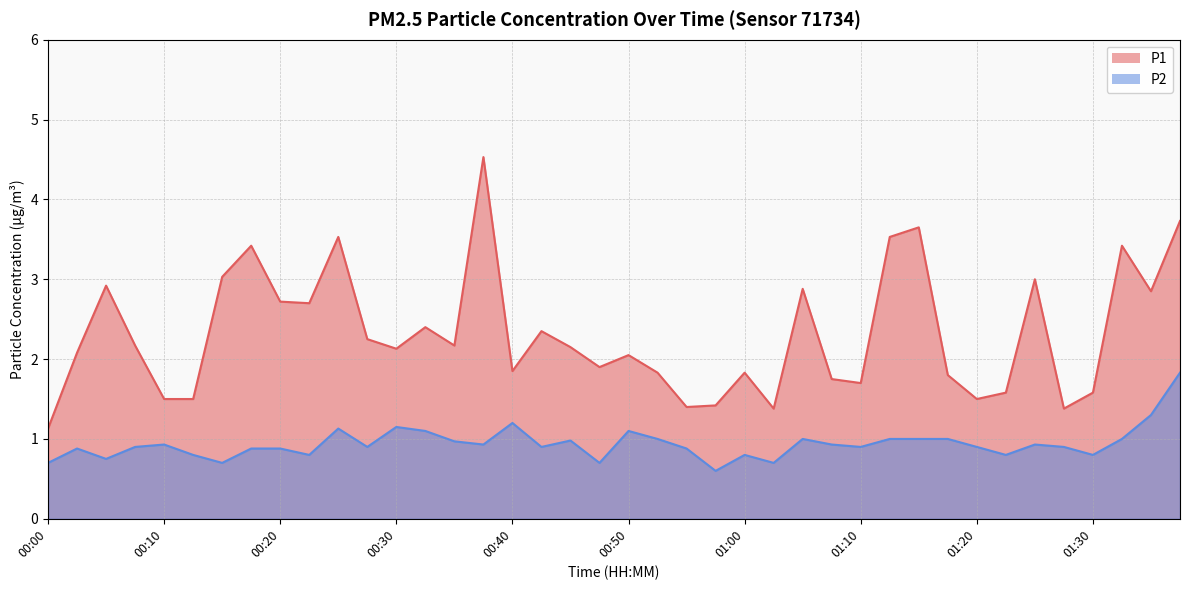

How many lines are shown in the chart?

2